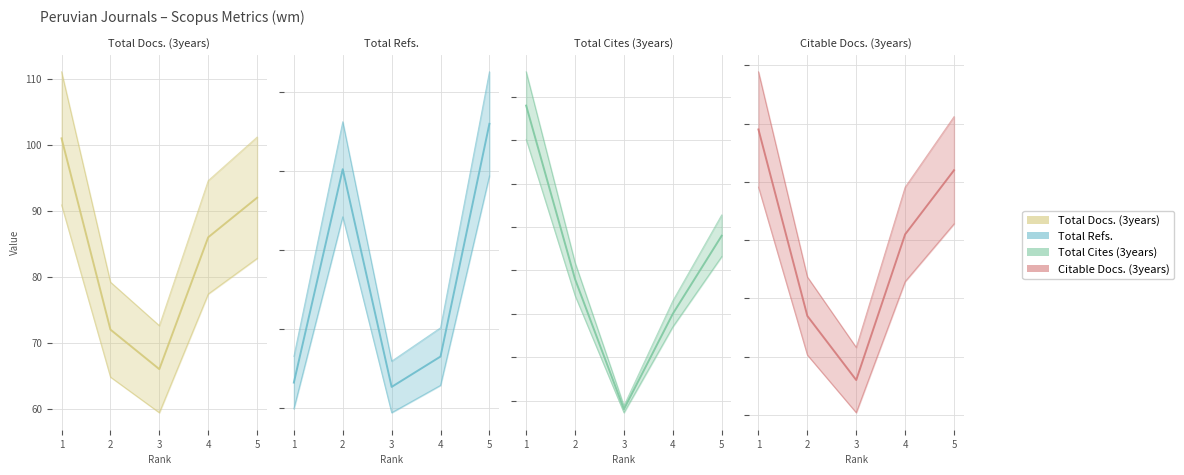

Reading left to right, what are all the values shown in this chart?

Total Docs. (3years): 101	72	66	86	92
Total Refs.: 664	1205	653	730	1320
Total Cites (3years): 39	19	4	15	24
Citable Docs. (3years): 99	67	56	81	92